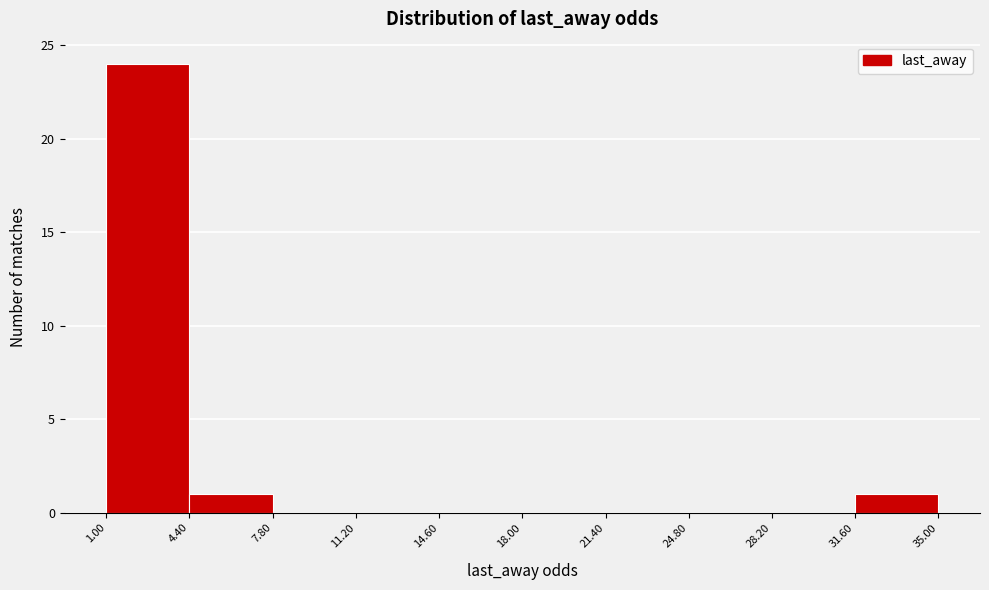

Which range on the x-axis has the tallest bar?

1.00 to 4.40